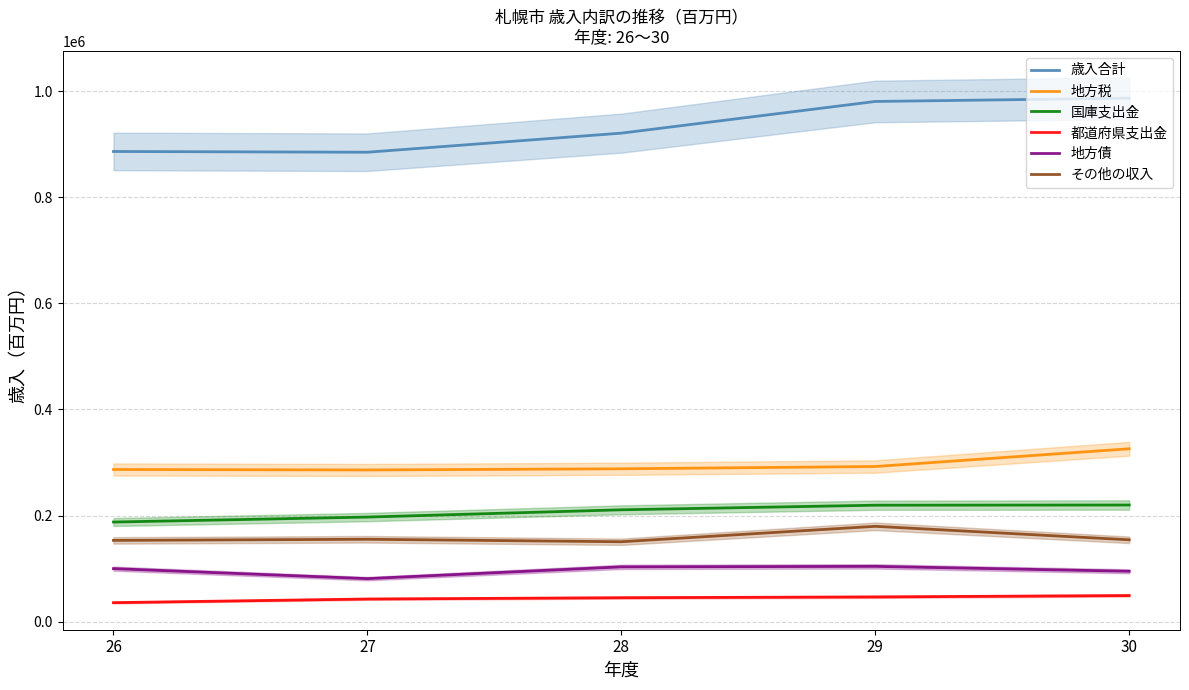

True or false: 地方税 and 都道府県支出金 intersect in this chart.

False